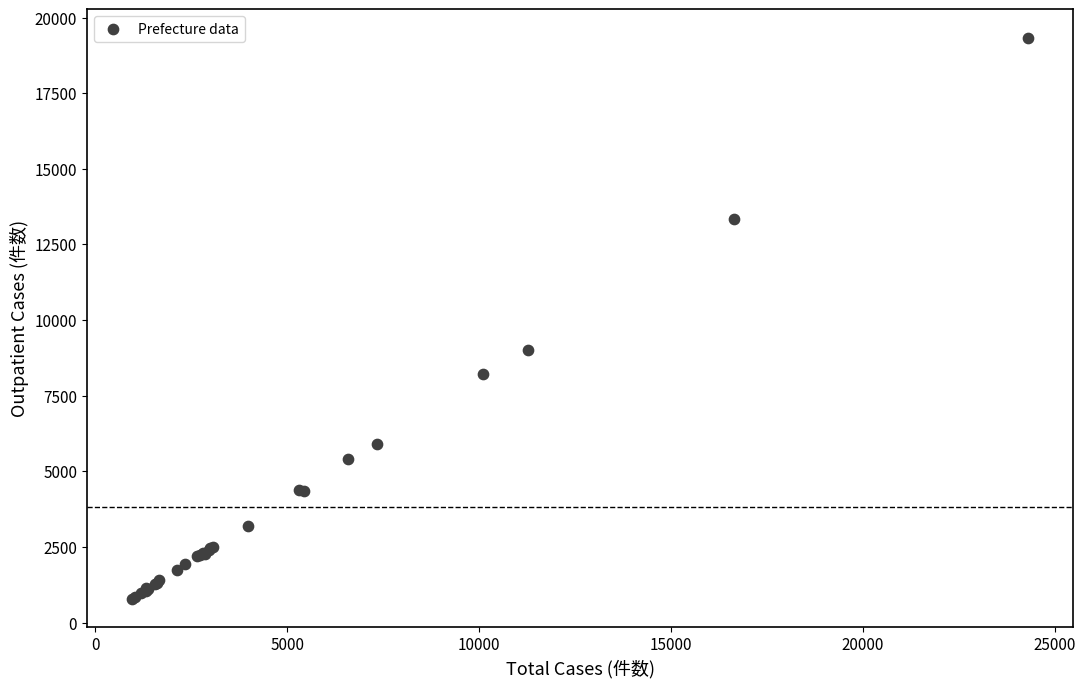

What Y value in the scatter plot is closest to 10058?

9017